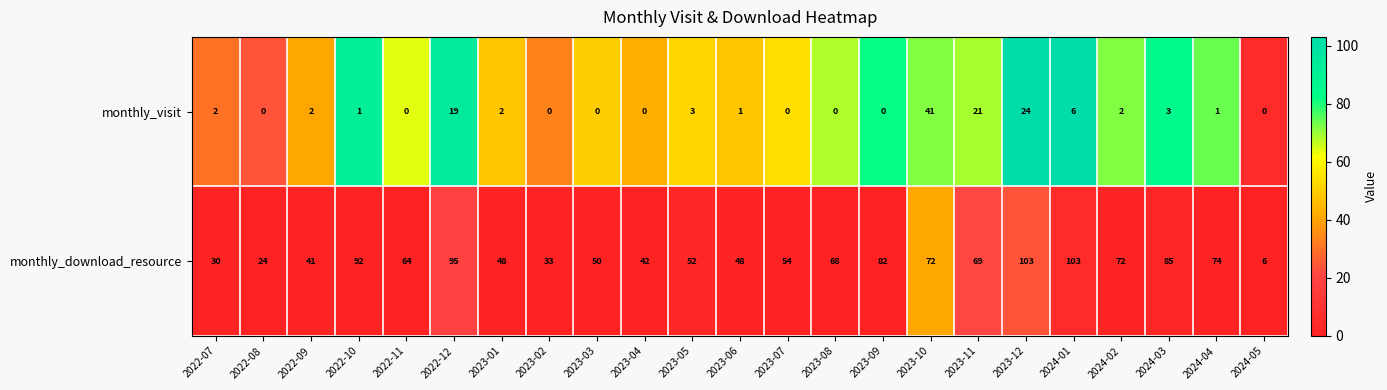

Rank the series by their maximum value, from highest to lowest.

monthly_download_resource, monthly_visit